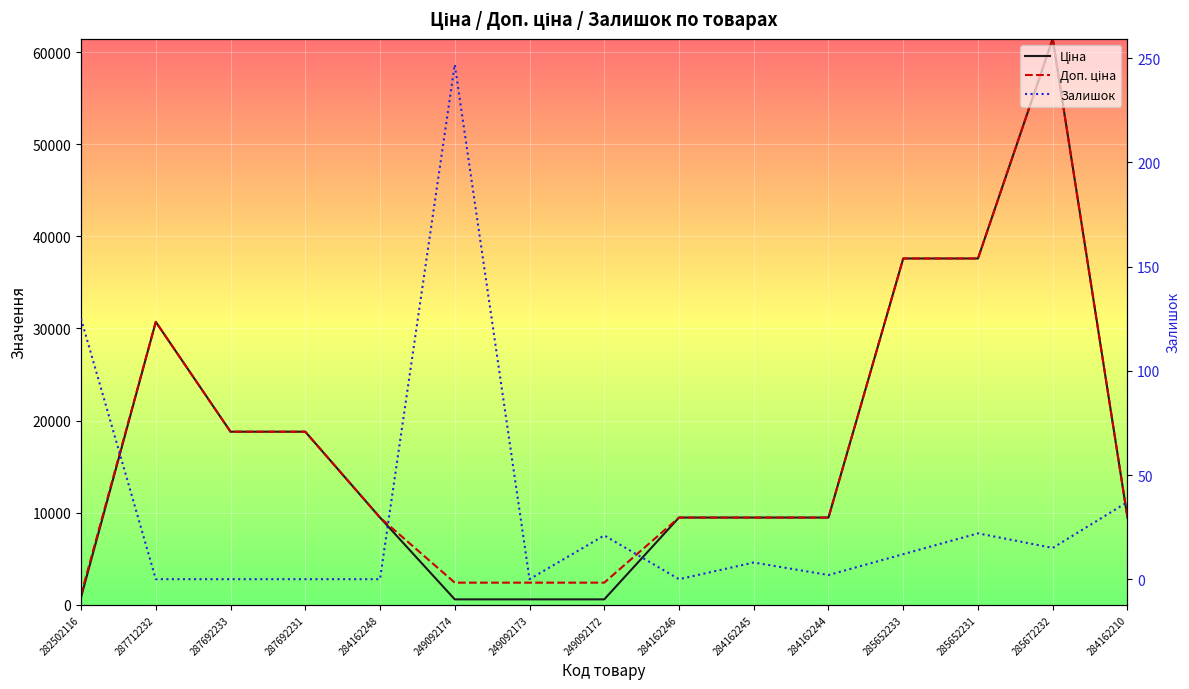

What is the sum of all Залишок values?

489.0